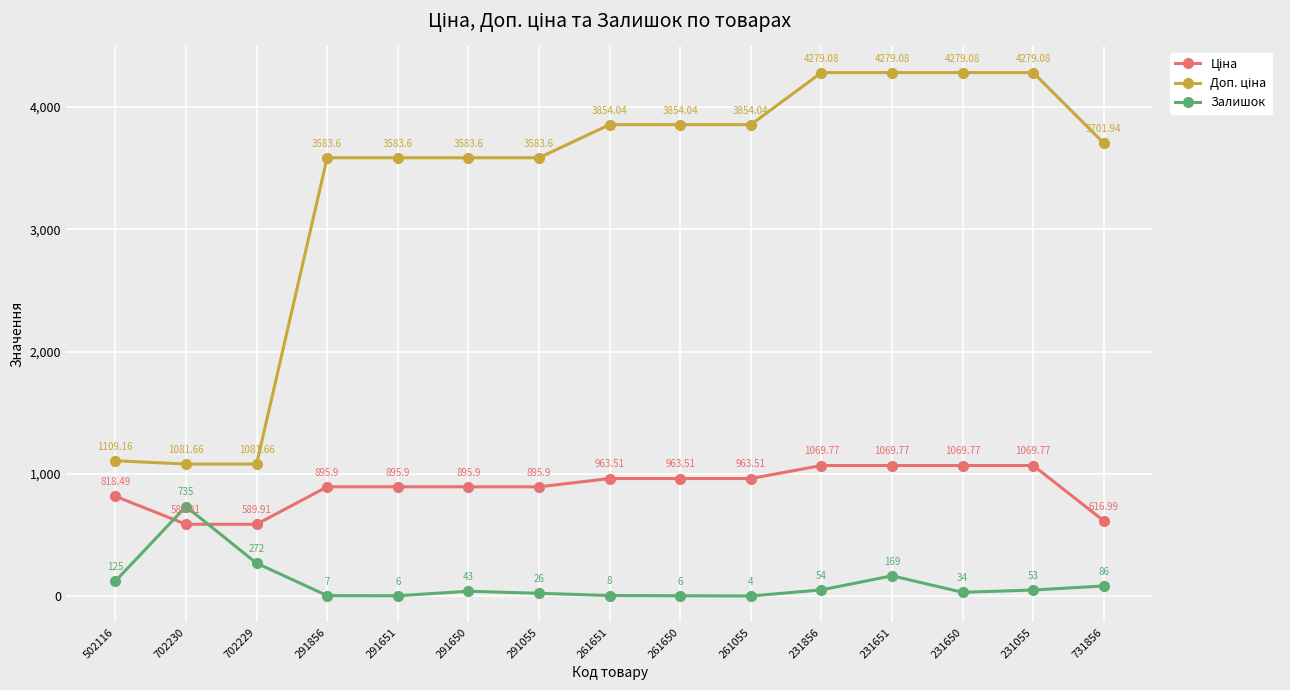

How many interior local valleys does the Залишок series have?

3